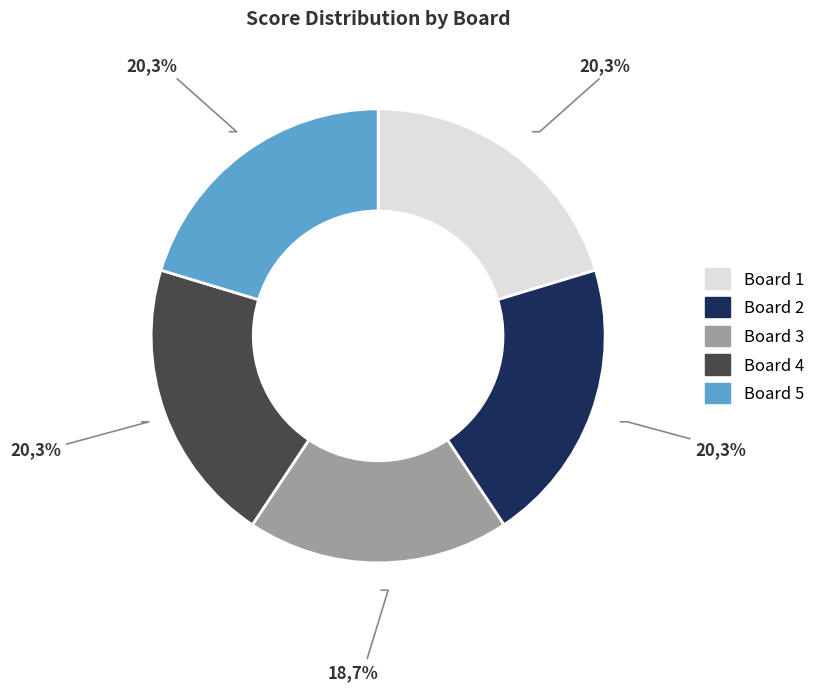

To the nearest percent, what percentage of the pie is Board 1
Bollin Carlito?

20%